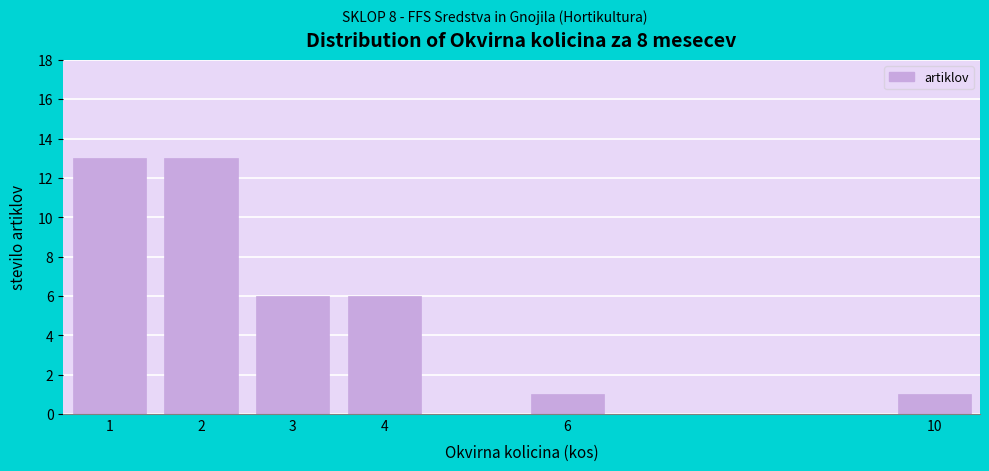

Reading left to right, list every bar in this chart as the range it spans on the x-axis followed by its height. The values are not printed on the chart, so give them approximately, as read against the axis.

0.5 to 1.5: 13
1.5 to 2.5: 13
2.5 to 3.5: 6
3.5 to 4.5: 6
4.5 to 5.5: 0
5.5 to 6.5: 1
6.5 to 7.5: 0
7.5 to 8.5: 0
8.5 to 9.5: 0
9.5 to 10.5: 1